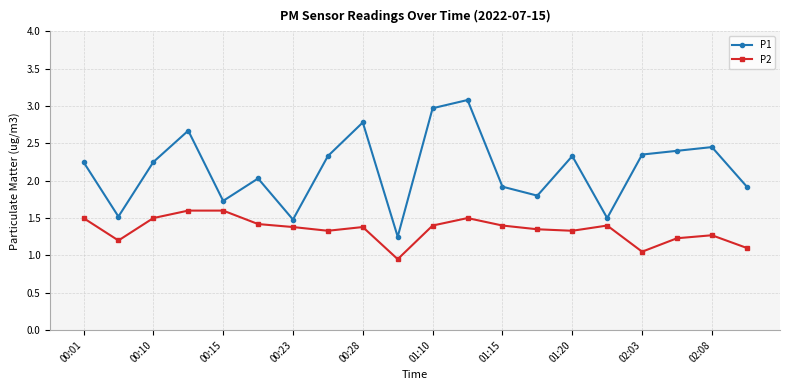

List the series in order of their overall mean, highest first.

P1, P2